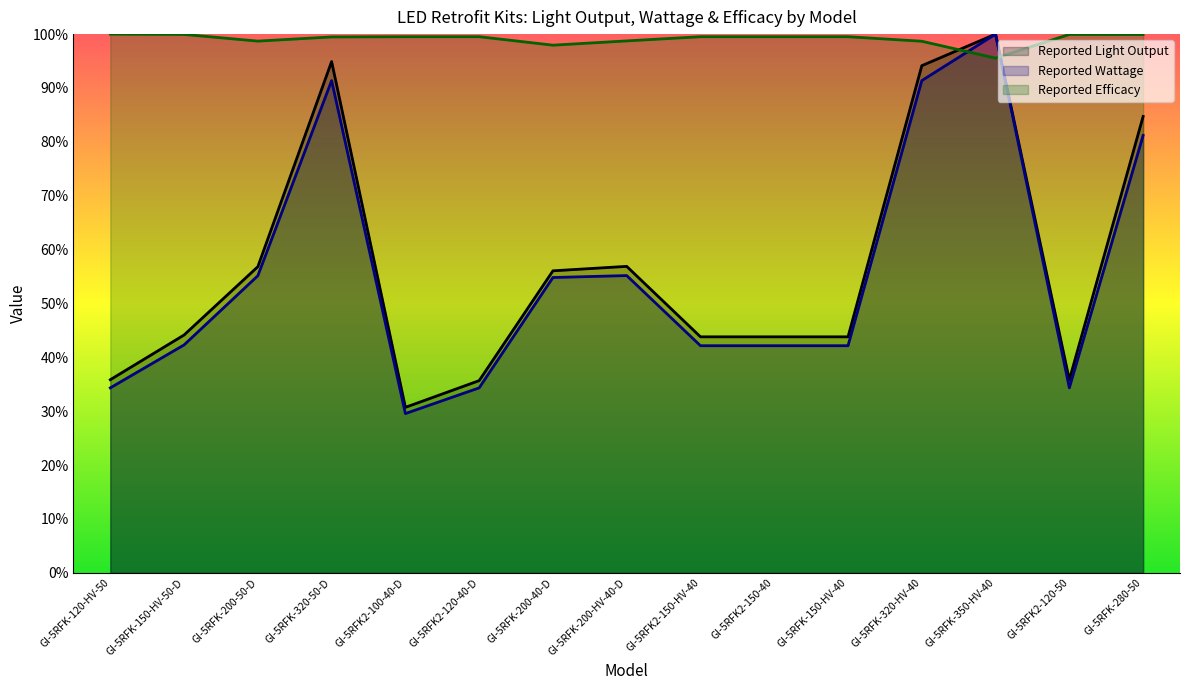

What is the approximate value of Reported Wattage at GI-5RFK2-150-HV-40?

42.2